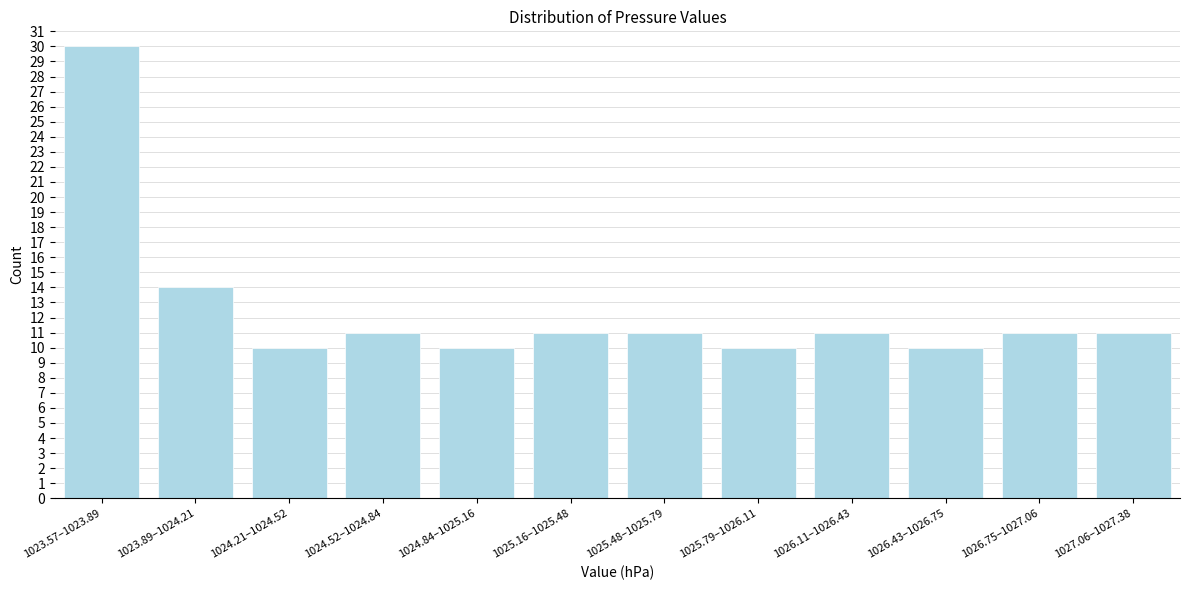

Reading left to right, list all the values displayed in this chart.

1023.57–1023.89=30	1023.89–1024.21=14	1024.21–1024.52=10	1024.52–1024.84=11	1024.84–1025.16=10	1025.16–1025.48=11	1025.48–1025.79=11	1025.79–1026.11=10	1026.11–1026.43=11	1026.43–1026.75=10	1026.75–1027.06=11	1027.06–1027.38=11